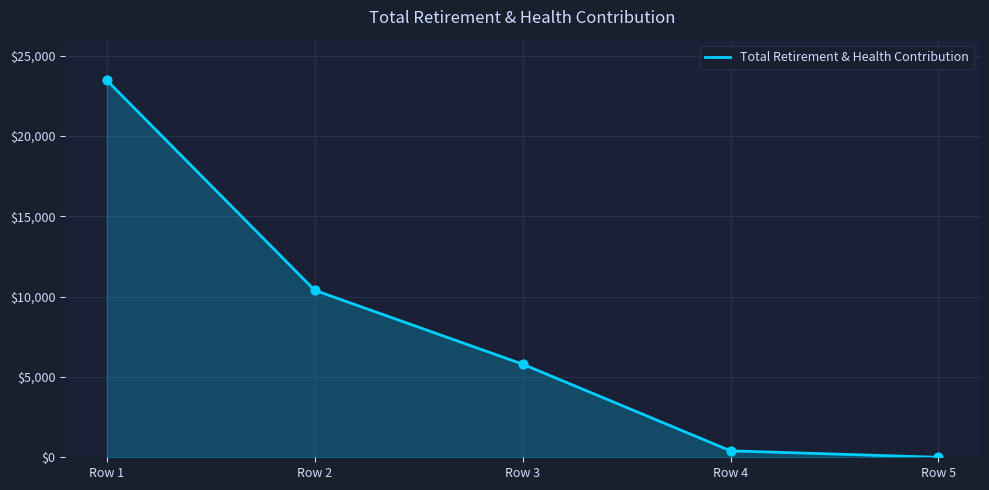

Which has a higher value, Row 1 or Row 4?

Row 1